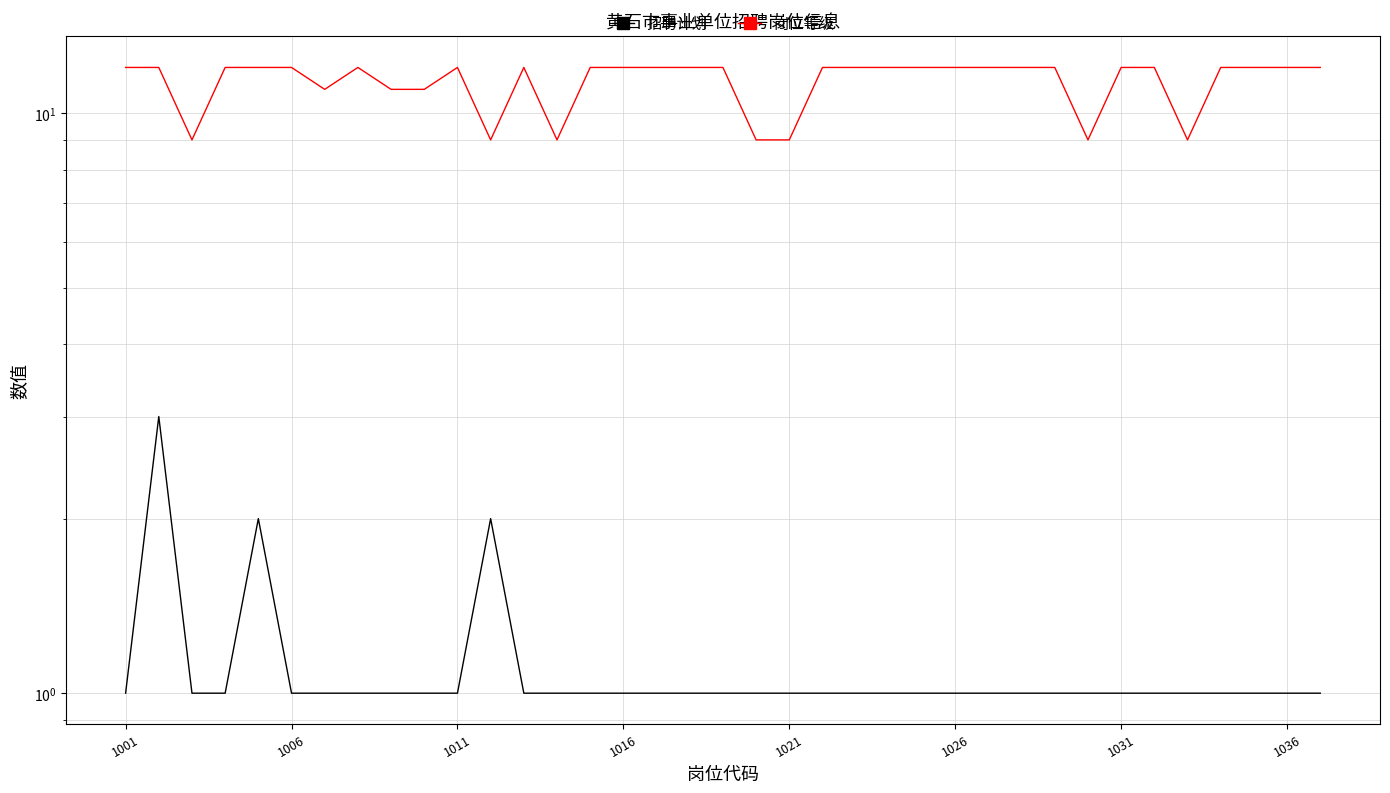

Rank the series by their average value, from lowest to highest.

招聘计划, 岗位等级